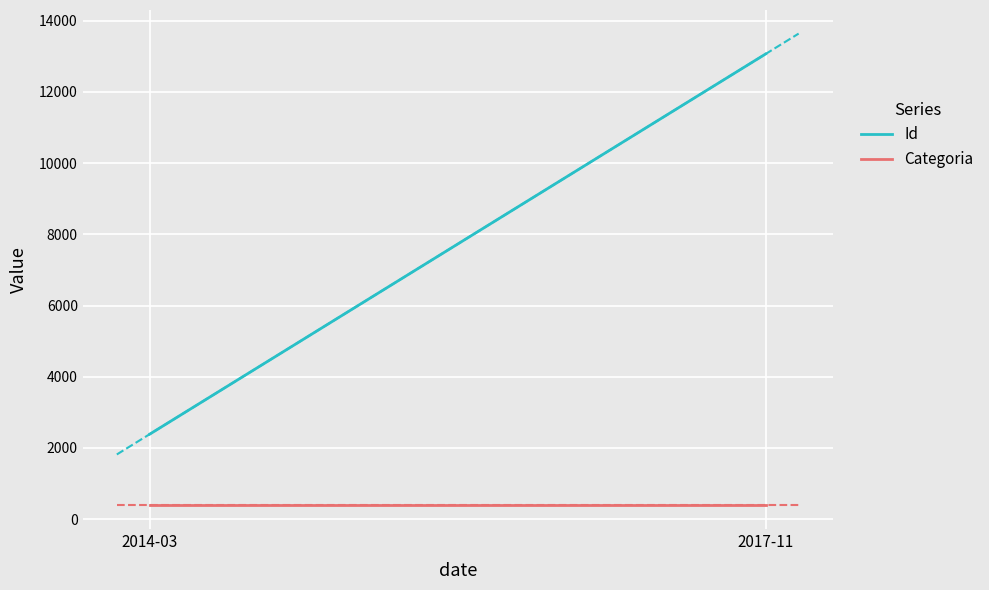

The Id series shows 13067.5 at 2017-11. True or false?

True